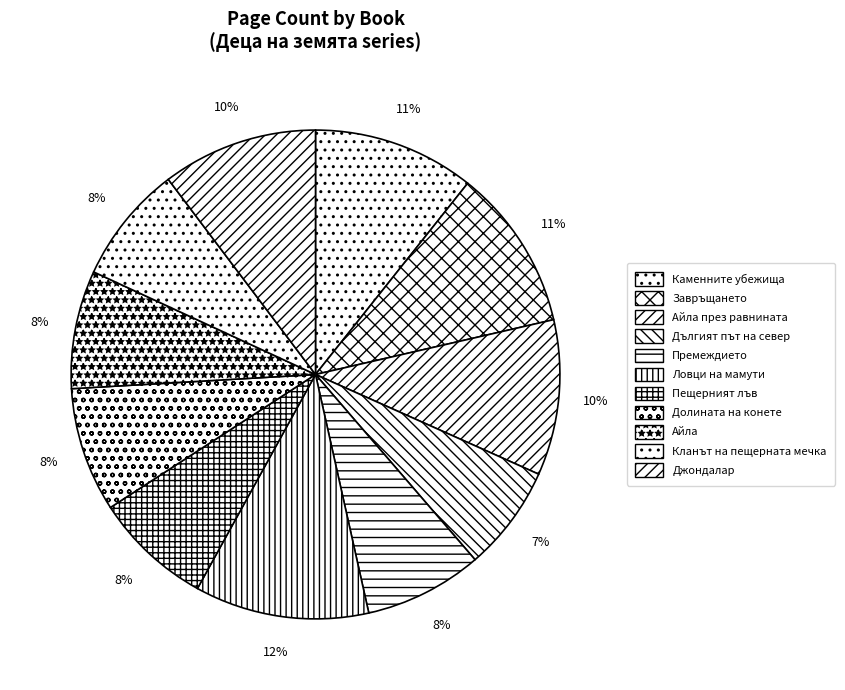

How many segments does this pie chart have?

11